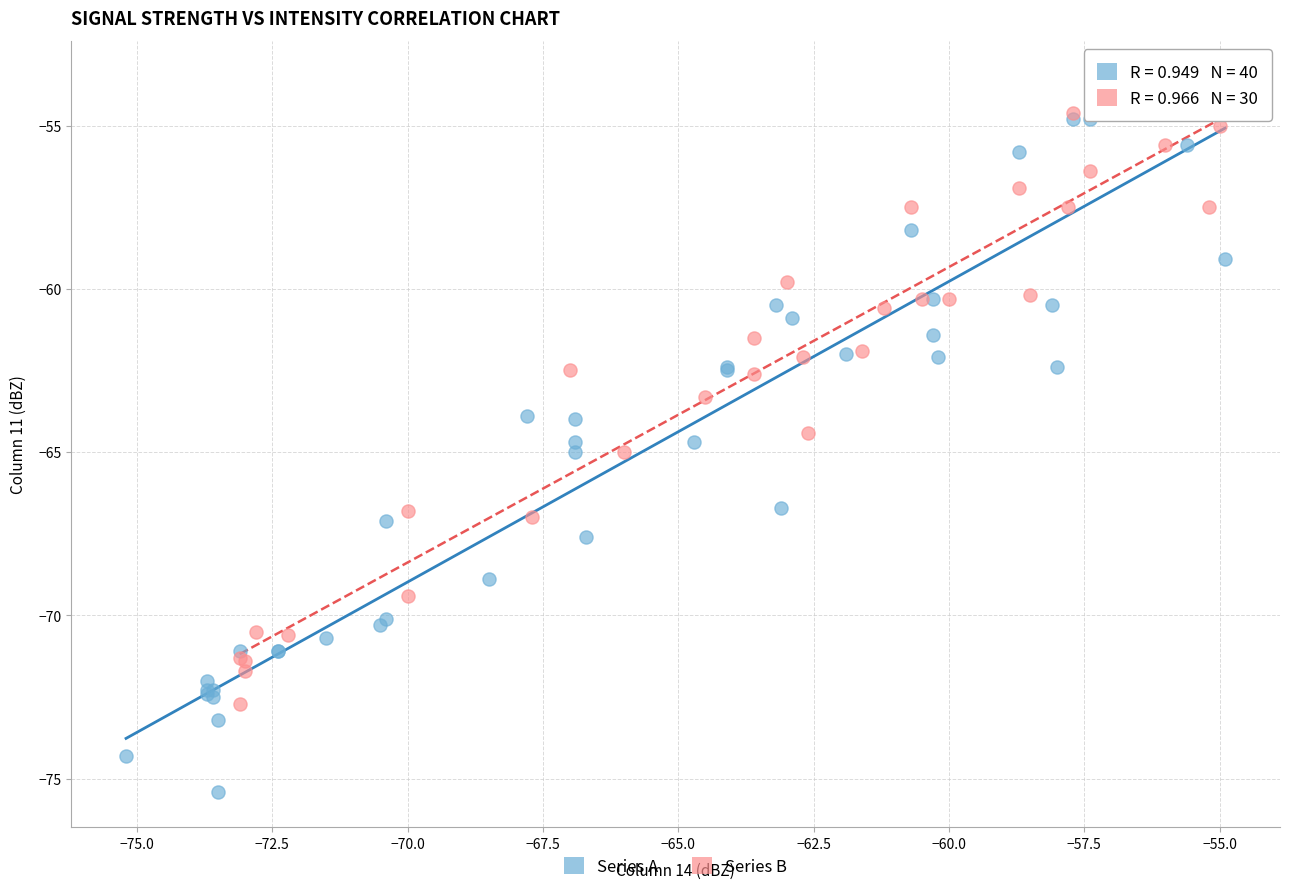

Which series reaches the maximum Y coordinate?

Series A